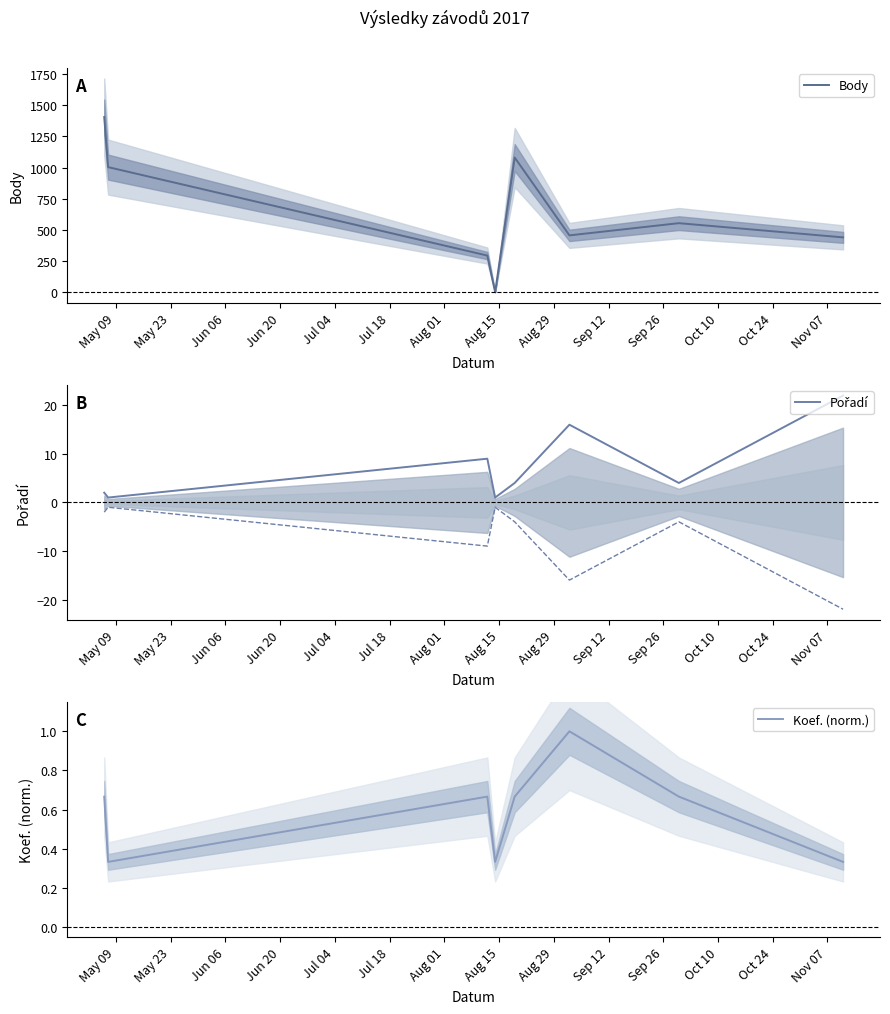

True or false: Koef. (norm.) and Pořadí intersect in this chart.

False